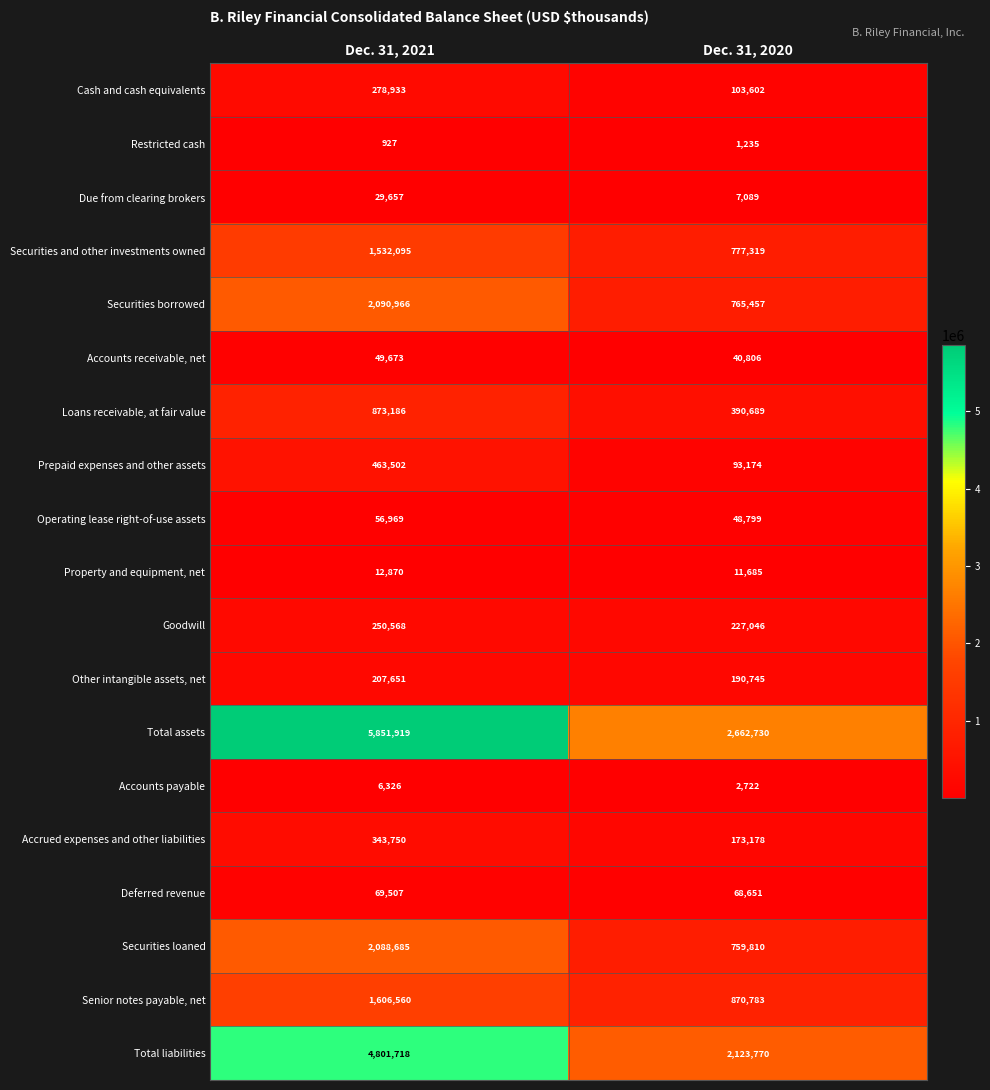

What is the difference between the Loans receivable, at fair value values at Dec. 31, 2020 and Dec. 31, 2021?

482497